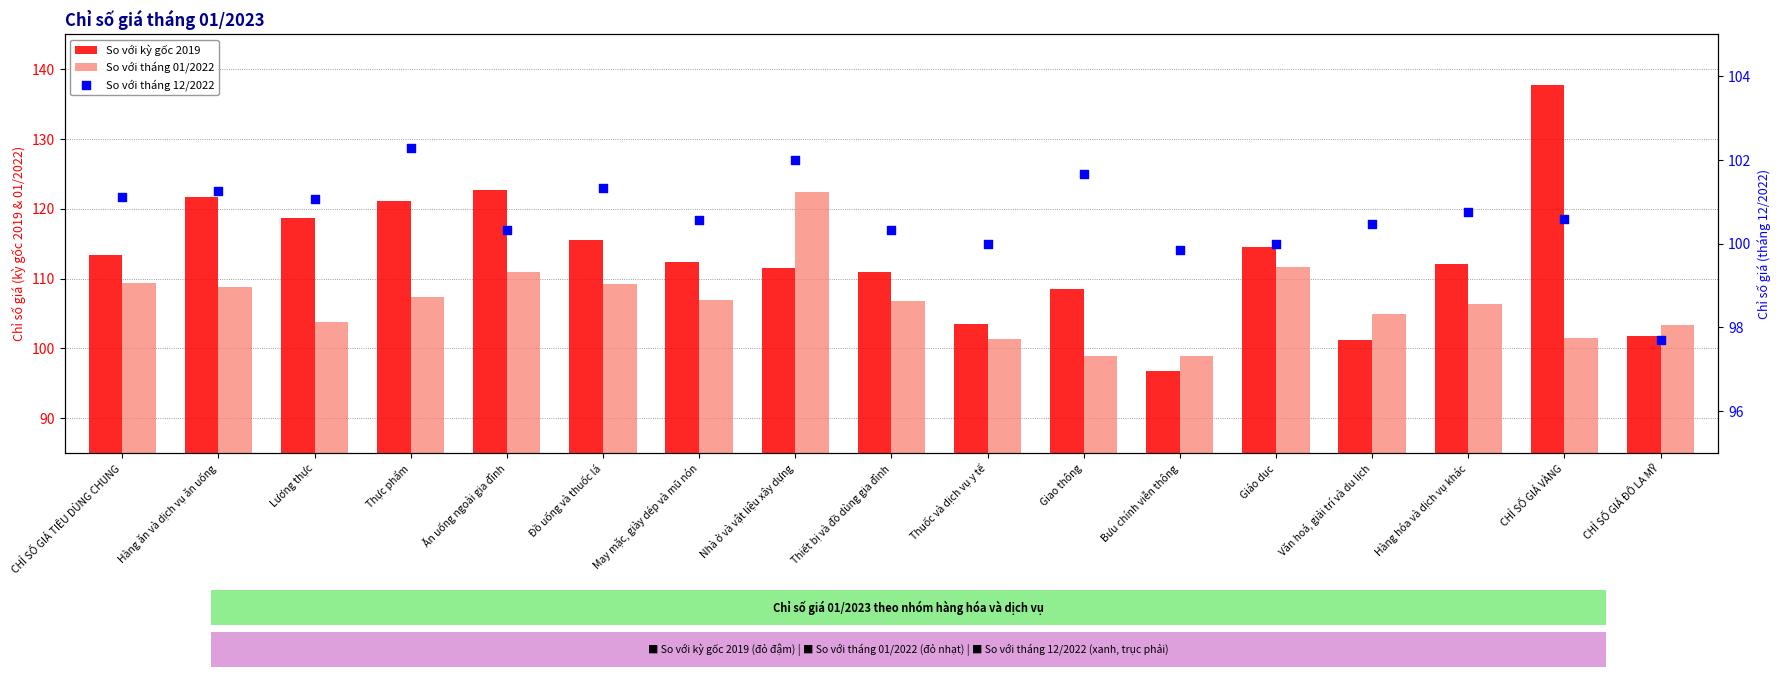

Which series has the largest total across all categories?

So với kỳ gốc 2019